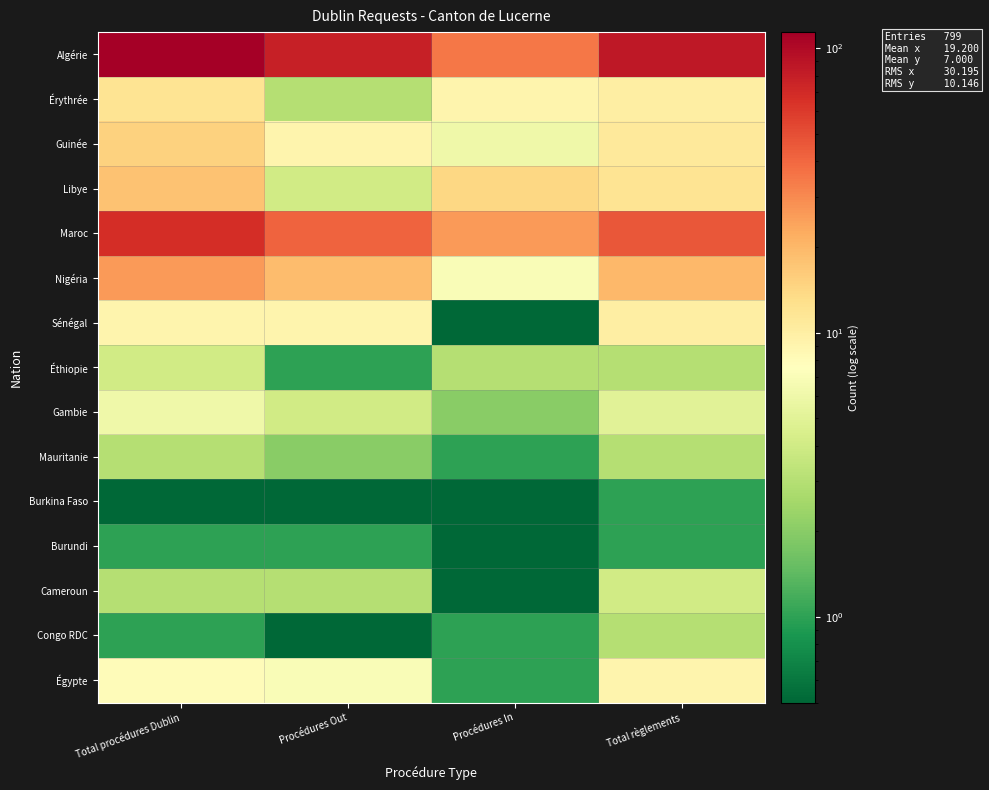

At how many categories does at least one series exceed 61?

3